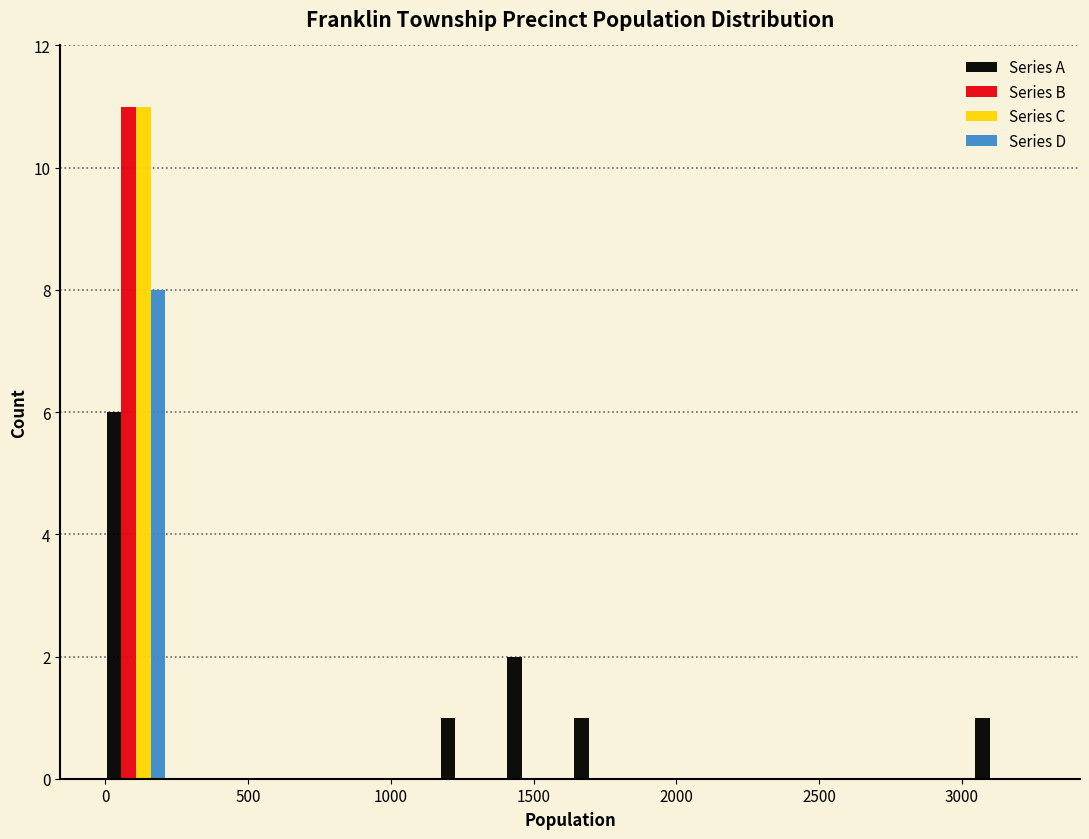

In the Series D series, which range on the x-axis has the tallest bar?

0 to 200